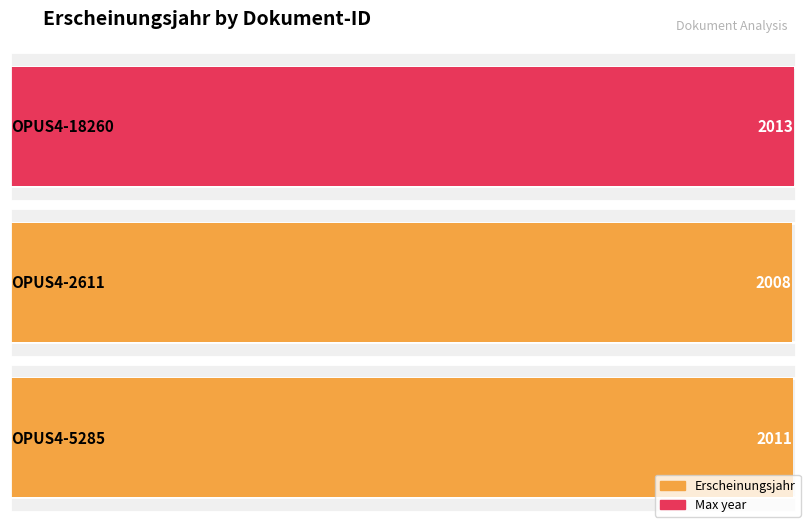

Rank the categories by value from lowest to highest.

OPUS4-2611, OPUS4-5285, OPUS4-18260